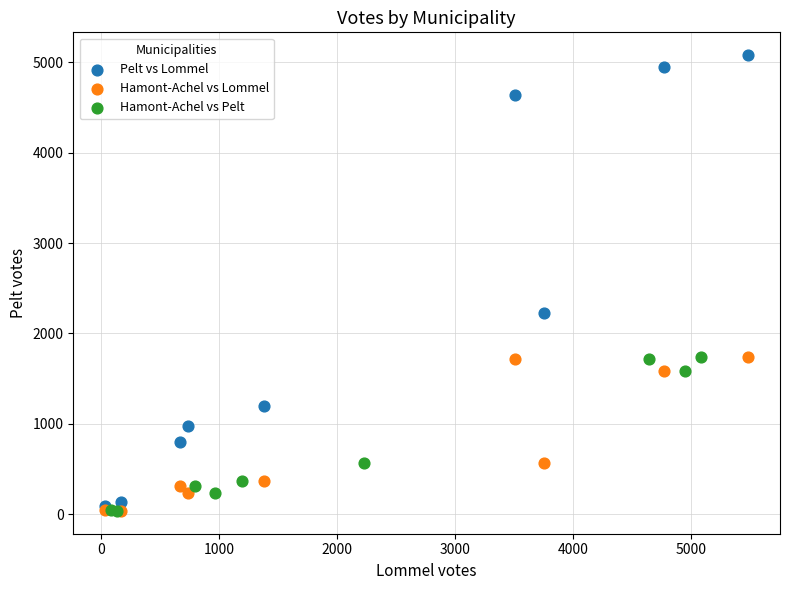

What are all the series names shown in the legend?

Pelt vs Lommel, Hamont-Achel vs Lommel, Hamont-Achel vs Pelt